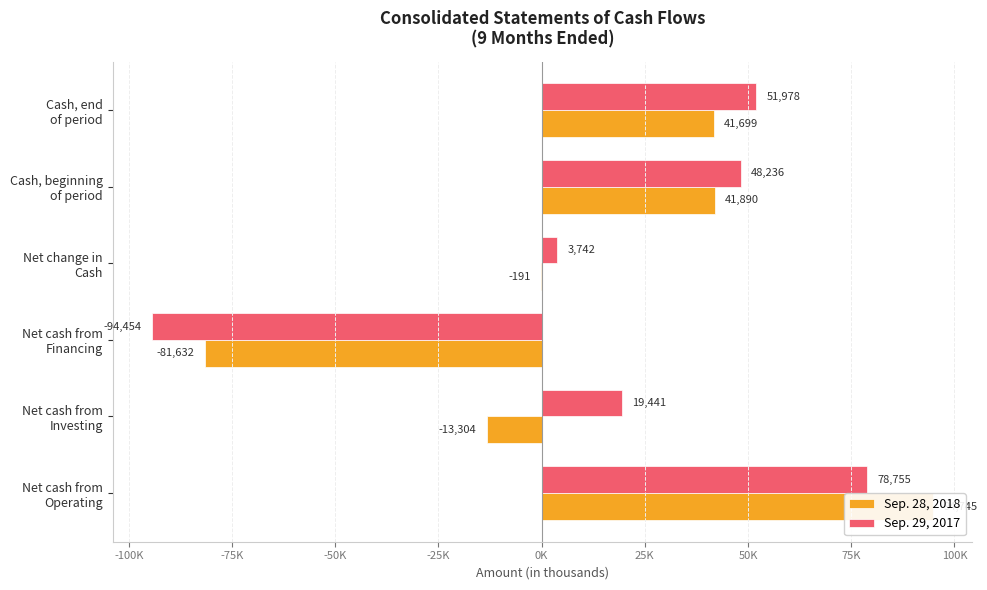

Is it true that Sep. 28, 2018 equals 12628 at Cash, end of period?

False